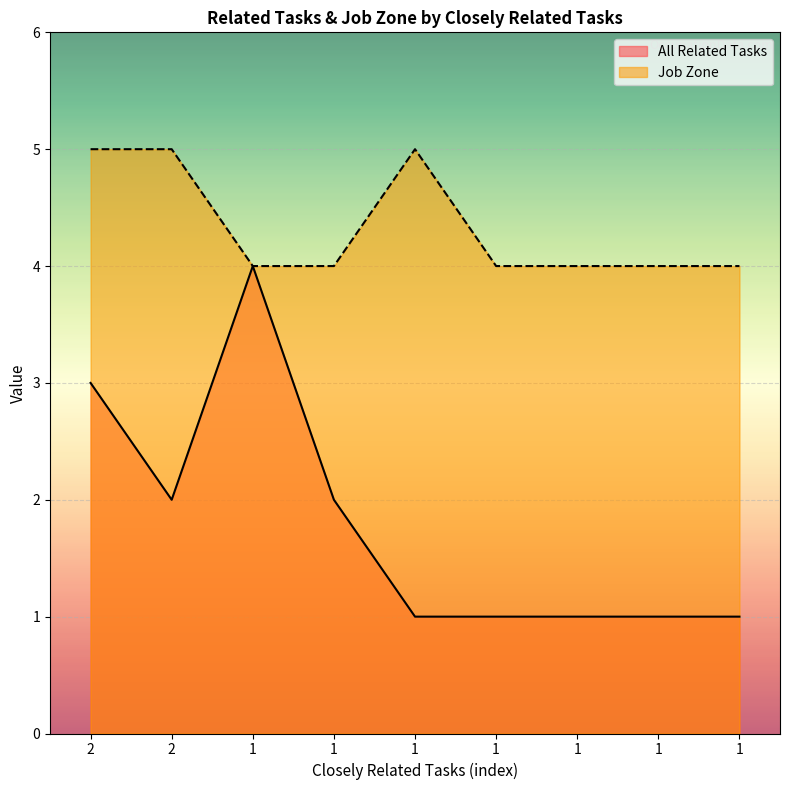

Which series has the largest range (max minus min)?

All Related Tasks